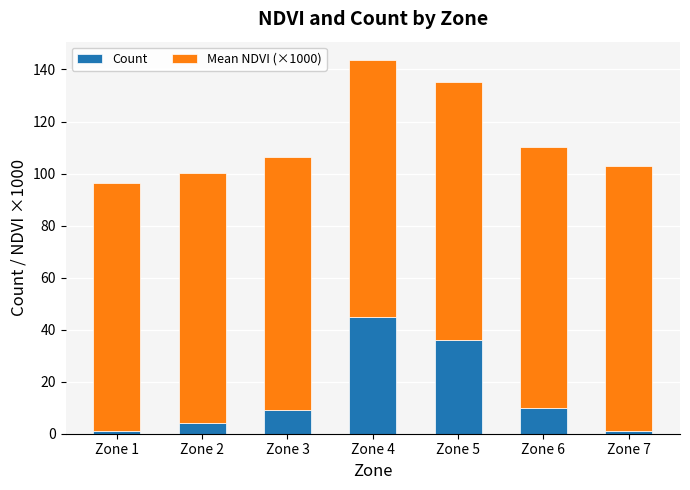

True or false: Count has a value of 1.0 at Zone 7.

True